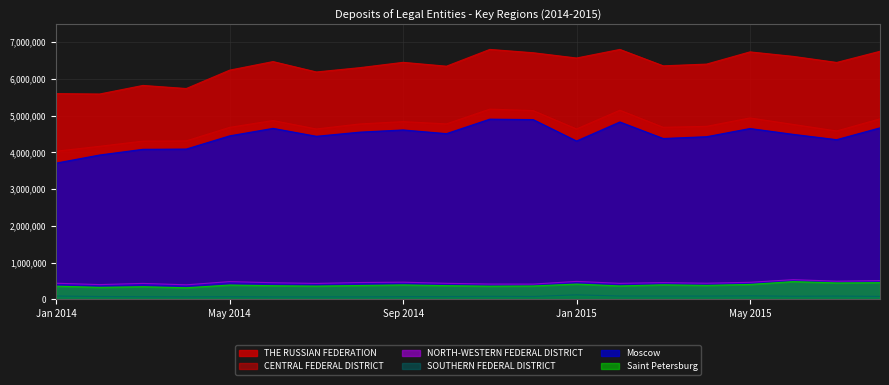

True or false: NORTH-WESTERN FEDERAL DISTRICT and CENTRAL FEDERAL DISTRICT cross at least once.

False